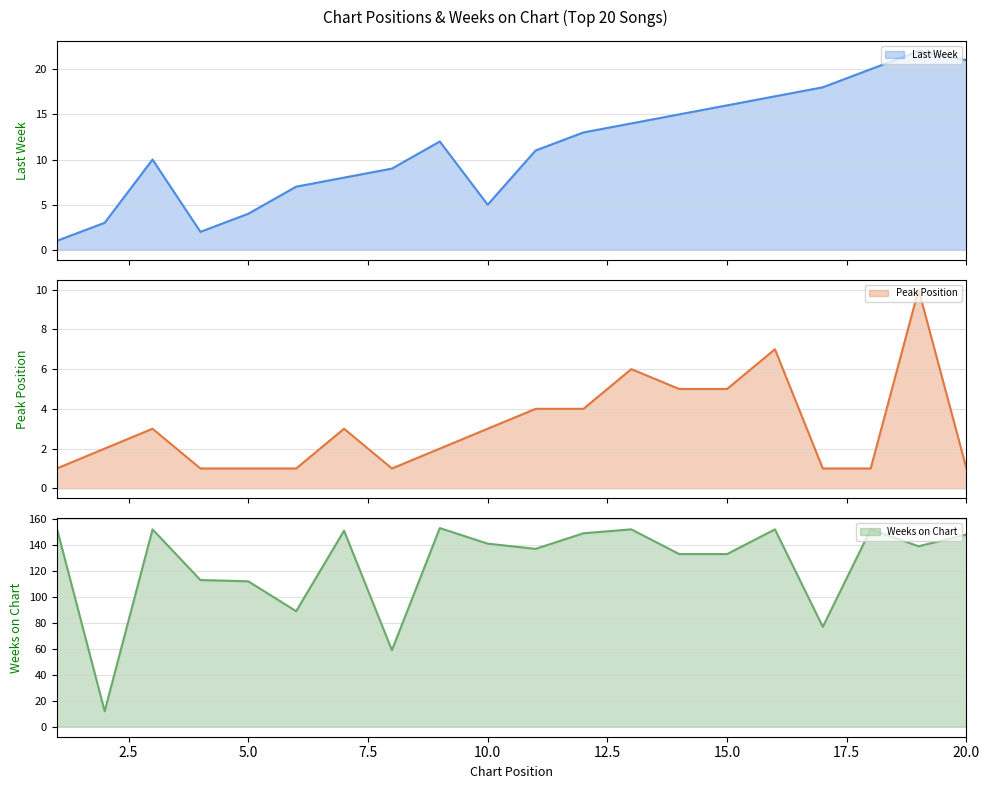

What is the lowest value of the Weeks on Chart series?

12